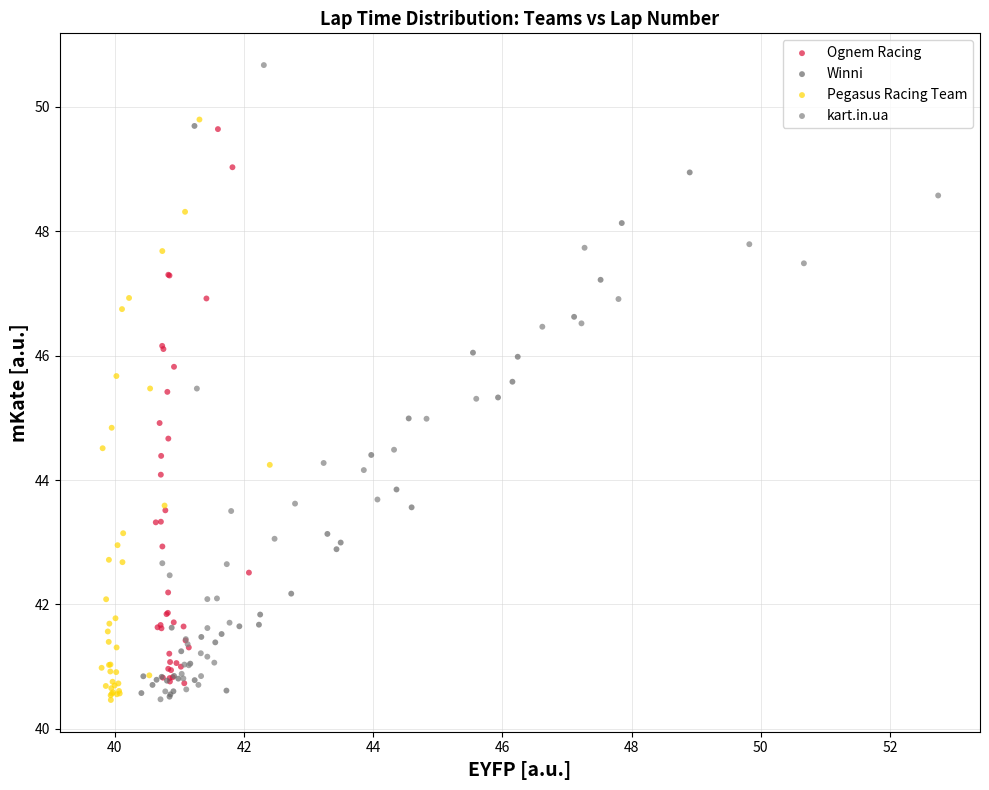

Which series reaches the maximum Y coordinate?

kart.in.ua